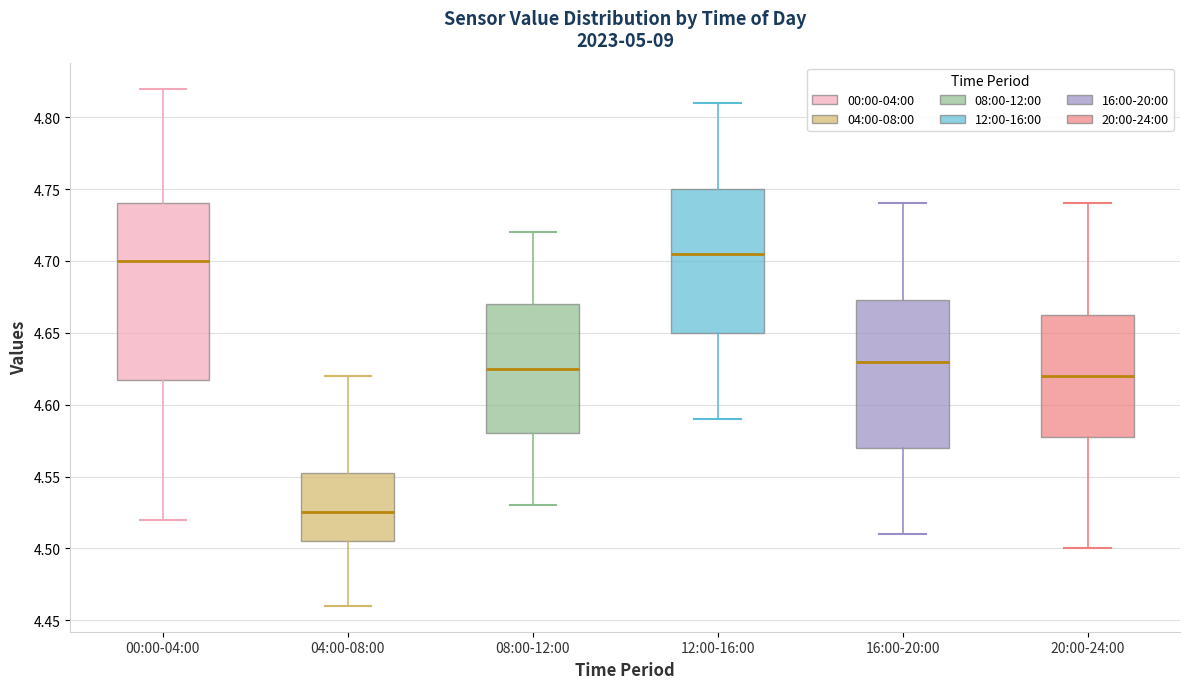

Reading left to right, read every box against the y-axis: the position of its median line, the range the box covers, and the ends of its whiskers. The values are not printed on the chart, so give them approximately, as read against the axis.

00:00-04:00: median 4.700, box 4.620 to 4.740, whiskers 4.520 to 4.820
04:00-08:00: median 4.525, box 4.505 to 4.555, whiskers 4.460 to 4.620
08:00-12:00: median 4.625, box 4.580 to 4.670, whiskers 4.530 to 4.720
12:00-16:00: median 4.705, box 4.650 to 4.750, whiskers 4.590 to 4.810
16:00-20:00: median 4.630, box 4.570 to 4.675, whiskers 4.510 to 4.740
20:00-24:00: median 4.620, box 4.580 to 4.665, whiskers 4.500 to 4.740